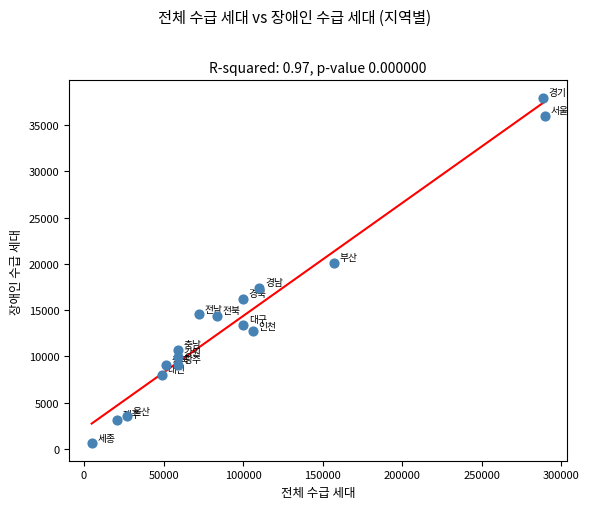

What is the range of Y values (max minus min)?

37369